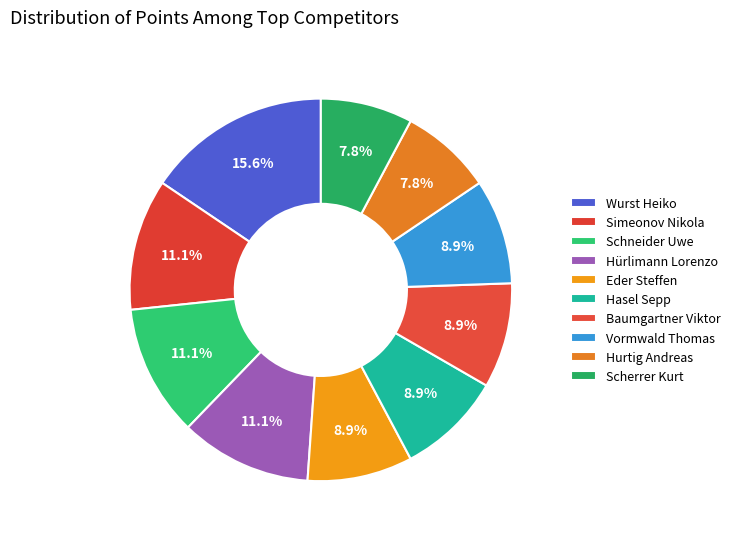

Count the number of slices in the pie.

10